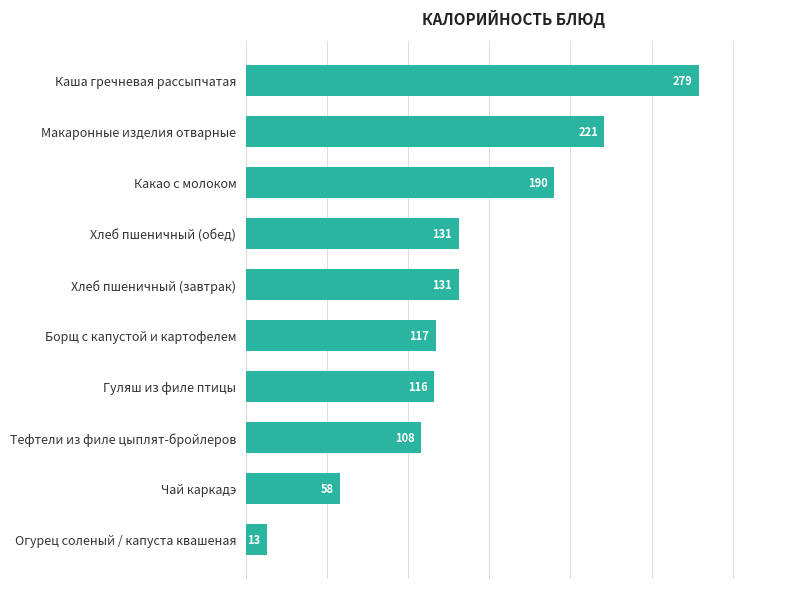

Is it true that the value at Хлеб пшеничный (завтрак) is 234?

False